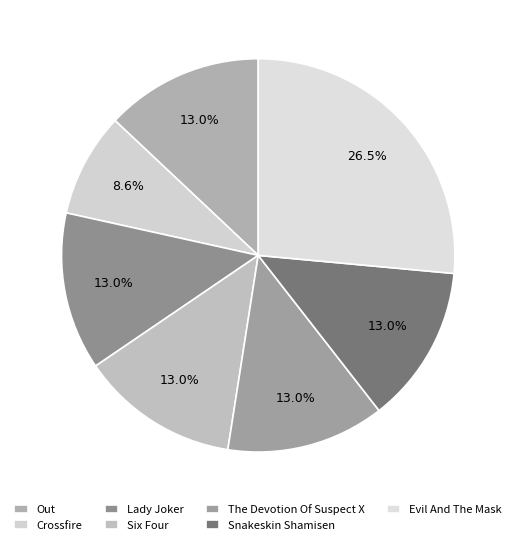

How many segments does this pie chart have?

7